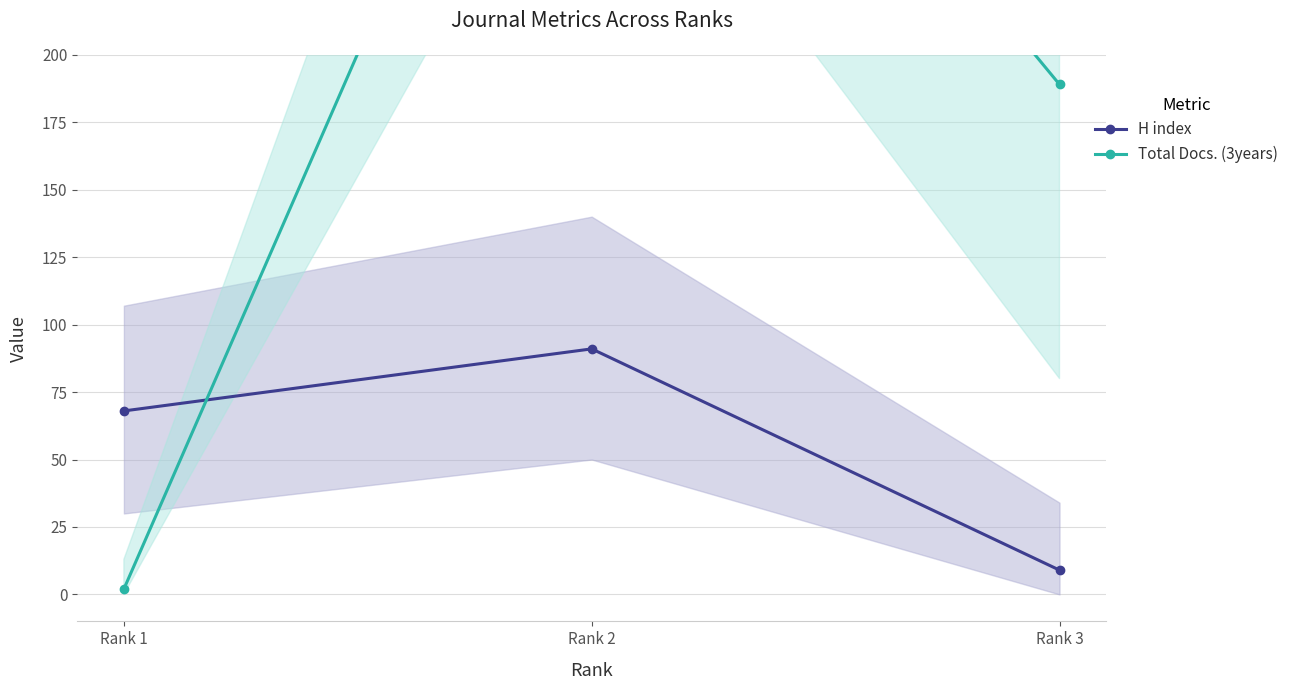

Reading left to right, what are all the values shown in this chart?

H index: Rank 1=68	Rank 2=91	Rank 3=9
Total Docs. (3years): Rank 1=2	Rank 2=399	Rank 3=189